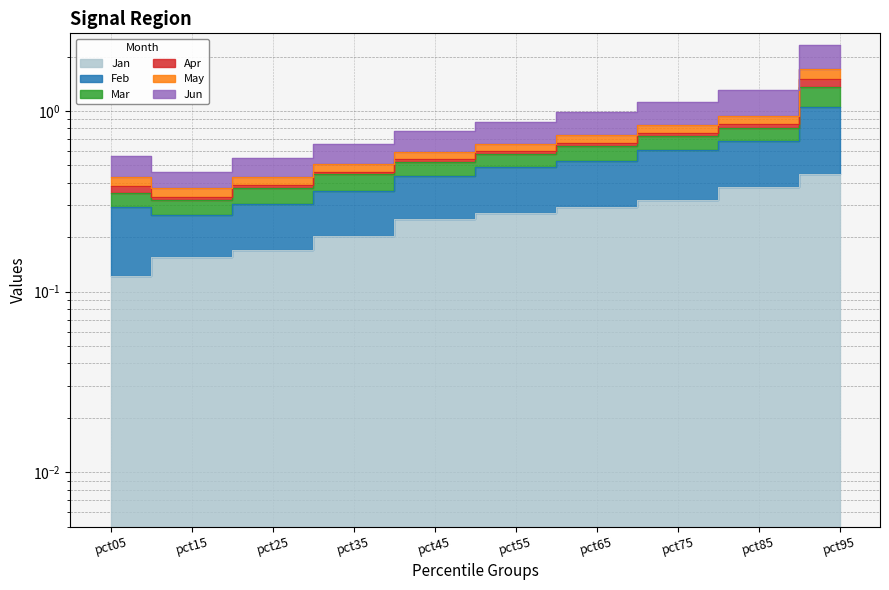

At which category is the sum across all series the highest?

pct95